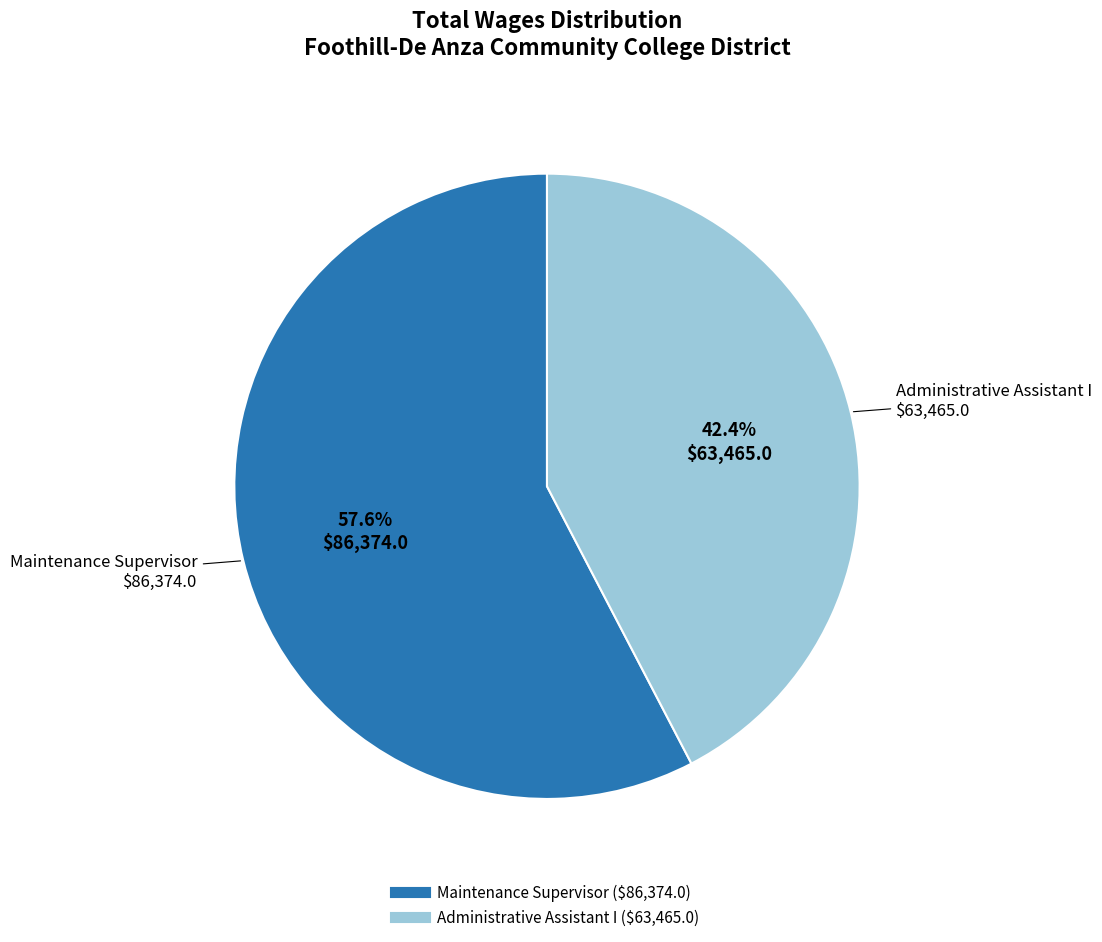

To the nearest percent, what portion does Administrative Assistant I represent?

42%